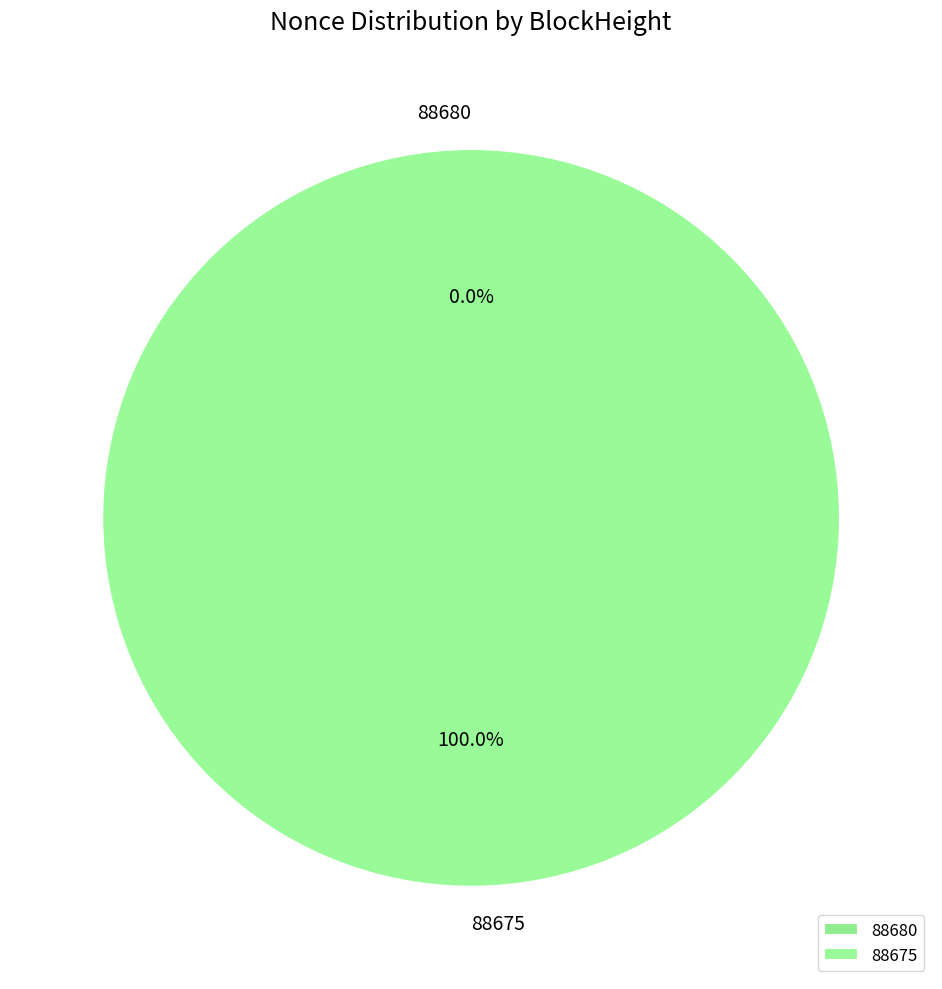

To the nearest percent, what is the difference between the 88680 and 88675 slice percentages?

100%